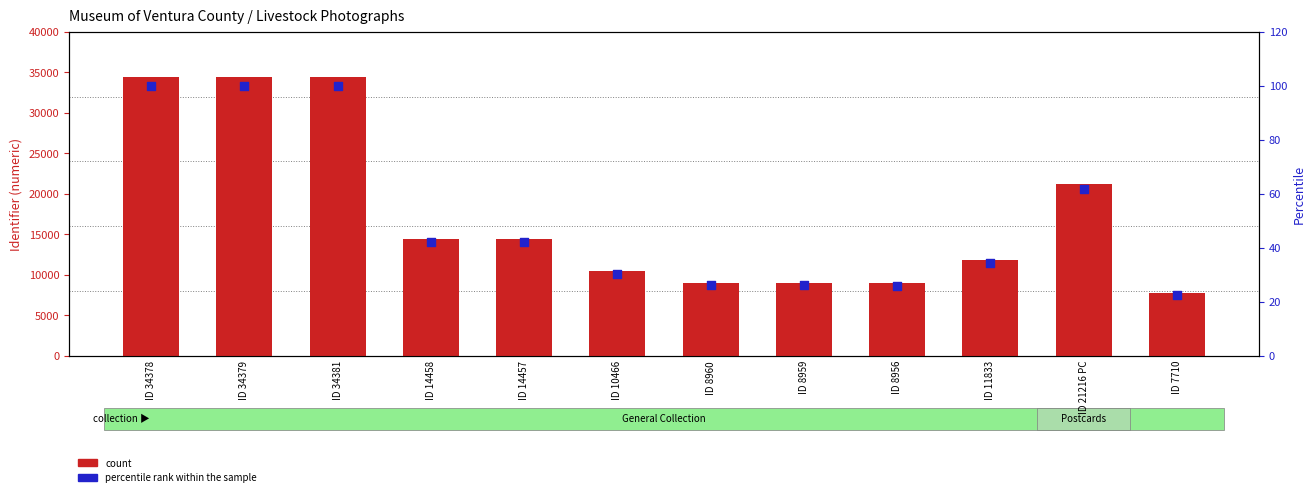

Is the value of percentile rank within the sample at ID 34379 greater than the value of count at ID 14457?

No